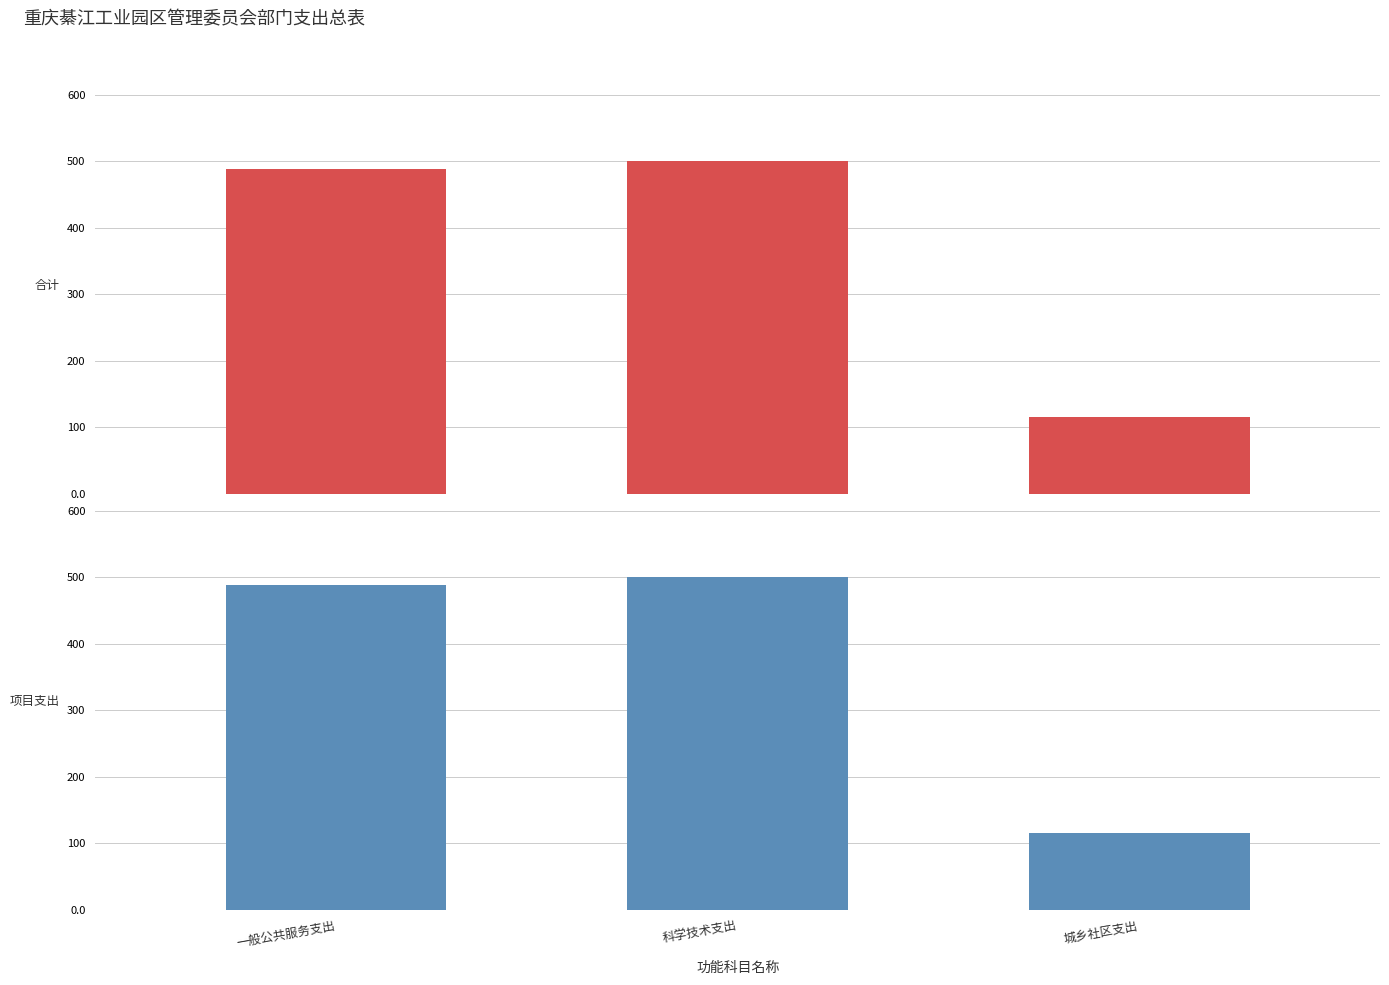

Which series has the largest total across all categories?

合计